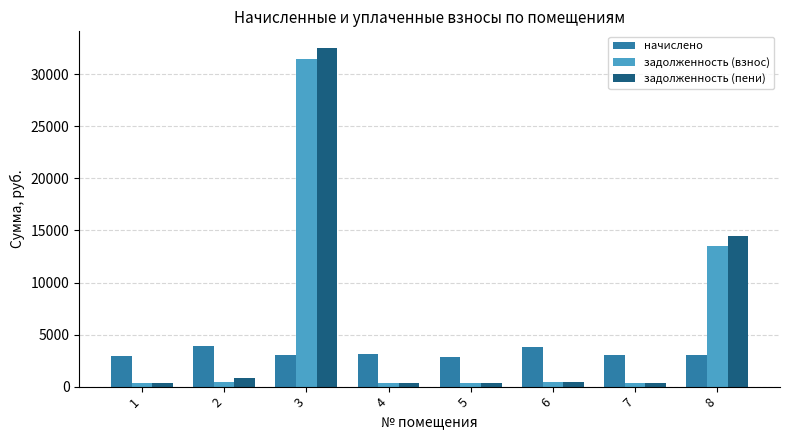

Which series has the widest spread of values?

задолженность (пени)